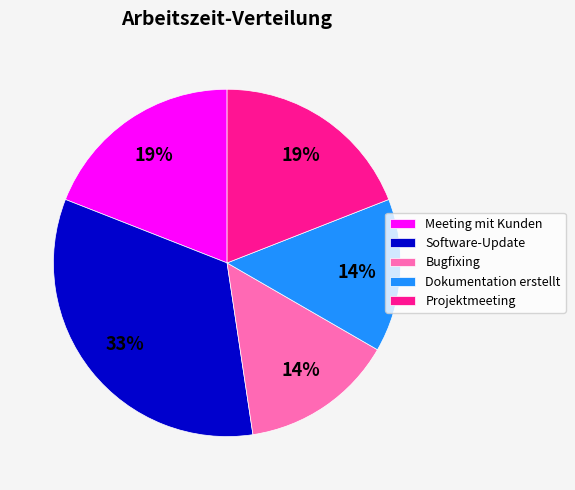

To the nearest percent, what percentage of the pie is Dokumentation erstellt?

14%